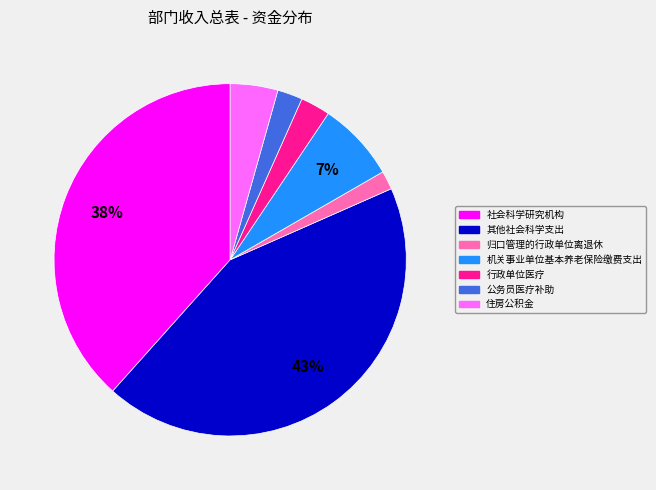

Does 住房公积金 account for over 50% of the chart?

No